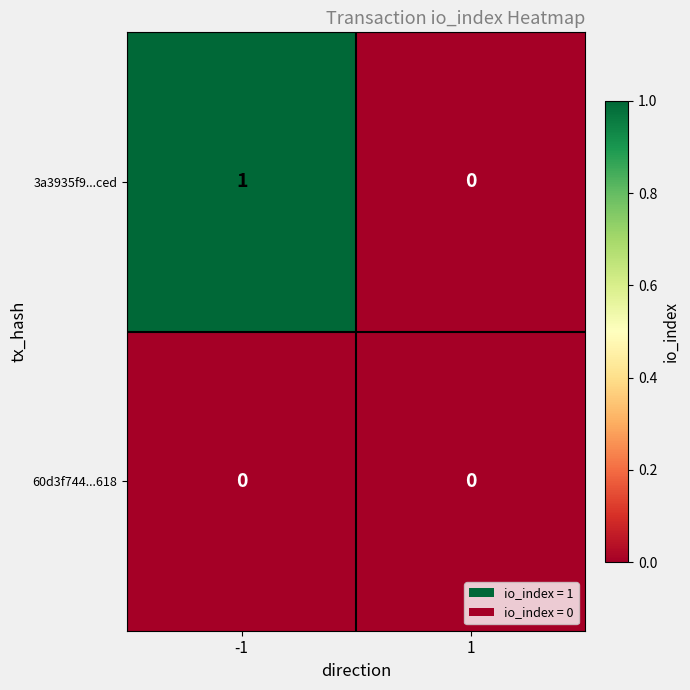

What is the total value across all series at -1?

1